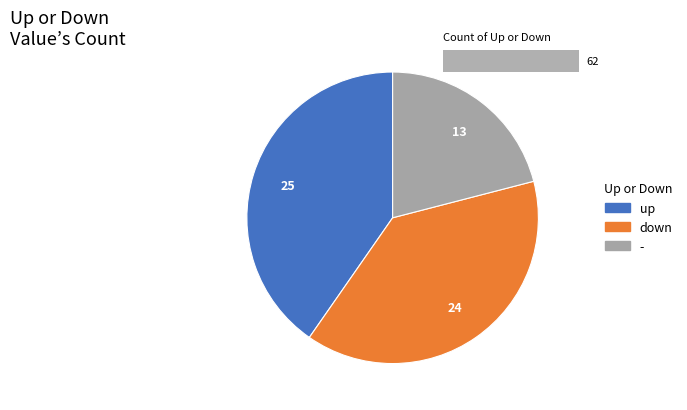

What percentage do up and down together represent?

79.0%